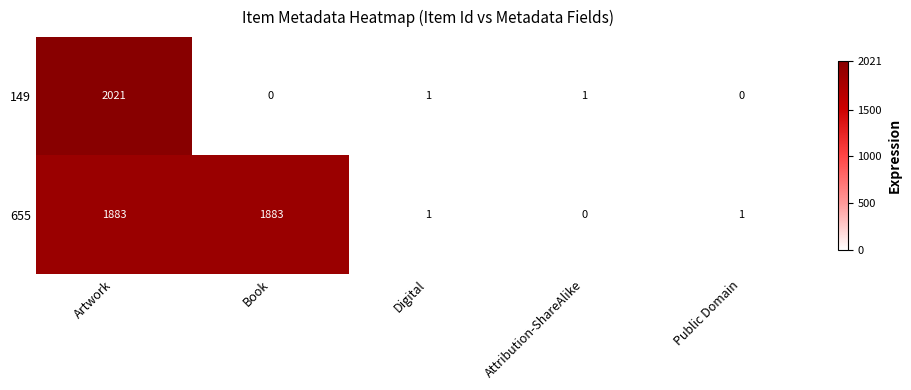

How many data points does each series have?

5